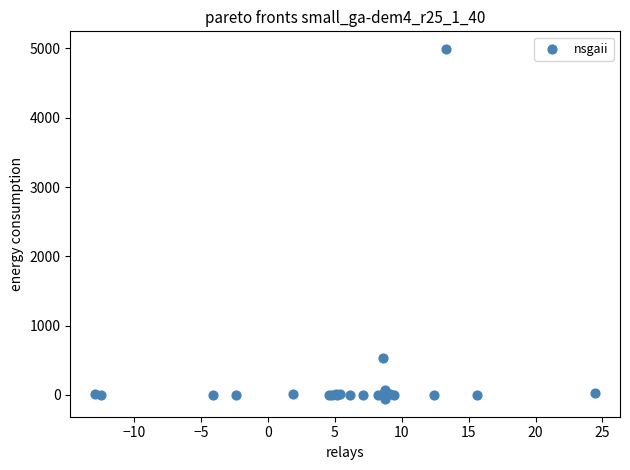

What Y value in the scatter plot is closest to 2466?

538.0